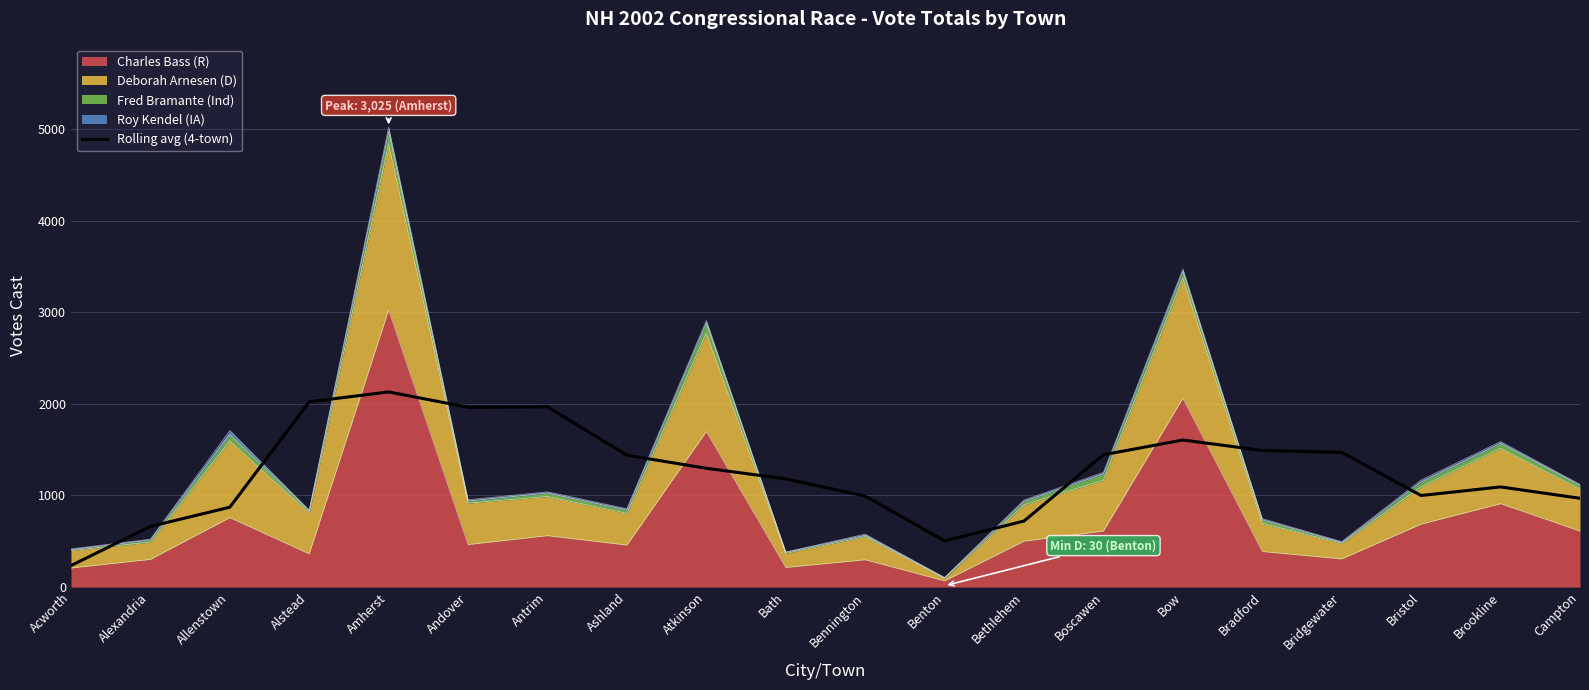

What position from the right is Bow?

6